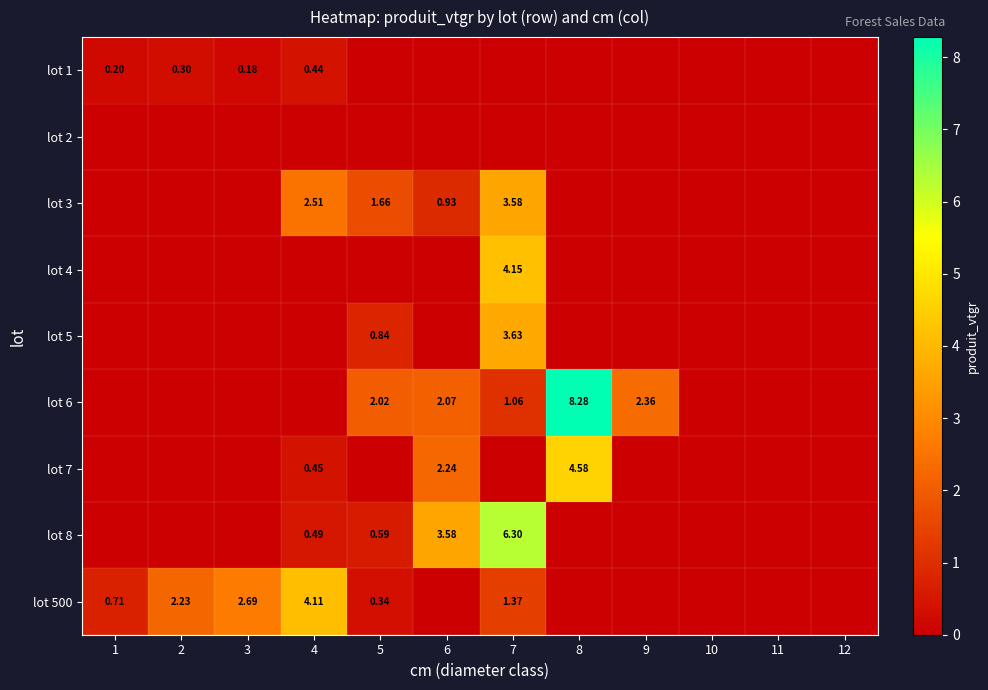

Is the value of lot 6 at 6 greater than the value of lot 4 at 7?

No